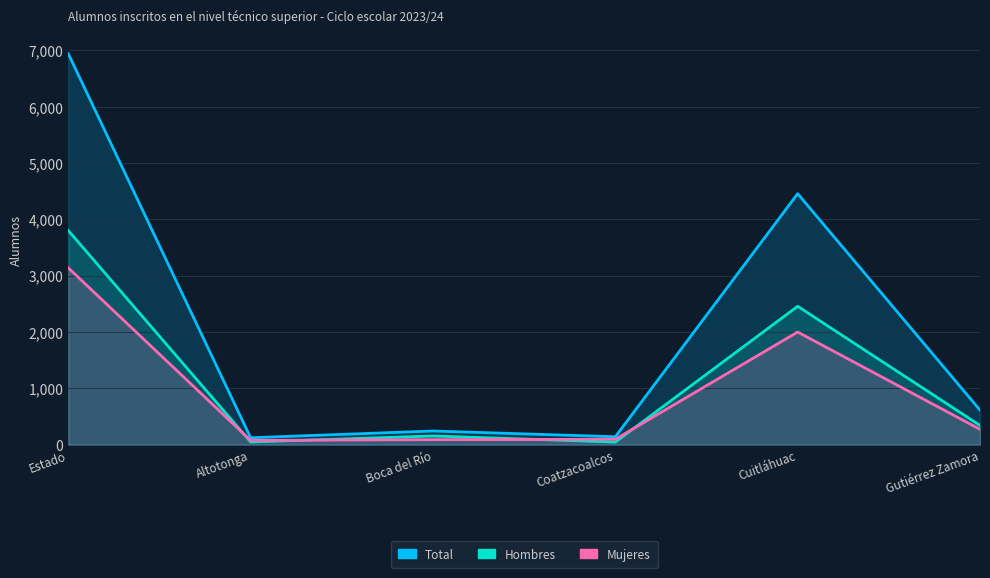

True or false: Total and Hombres cross at least once.

False